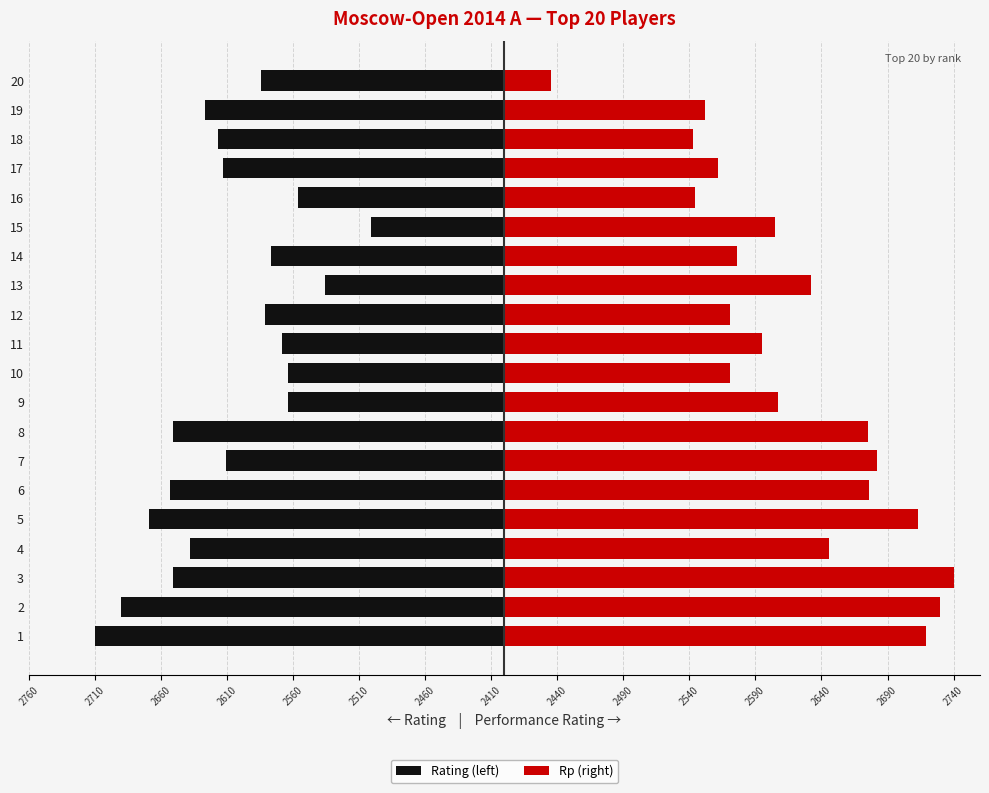

Is it true that Rating (left) equals -153 at 1?

False